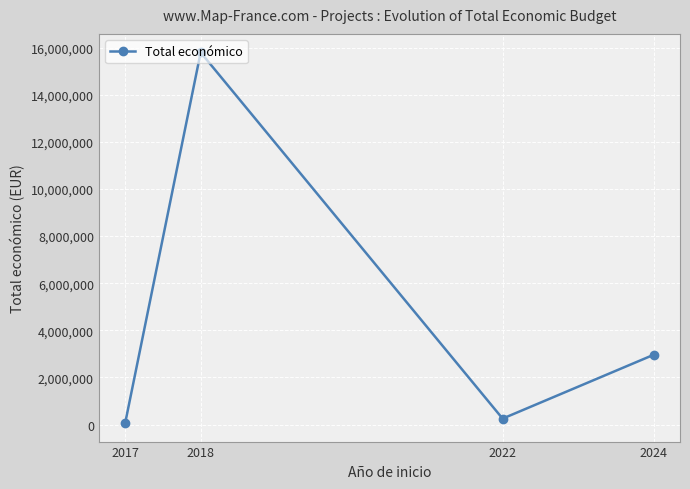

List the labels in order of value, largest first.

2018, 2024, 2022, 2017